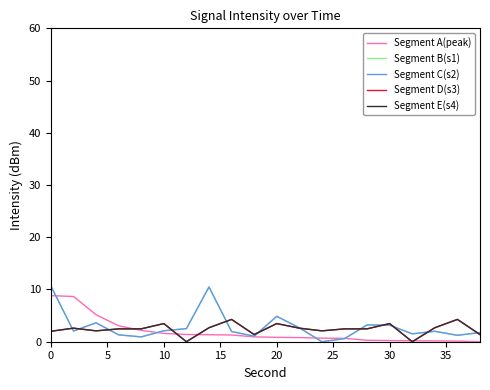

What is the average value of the Segment C(s2) series?

2.9